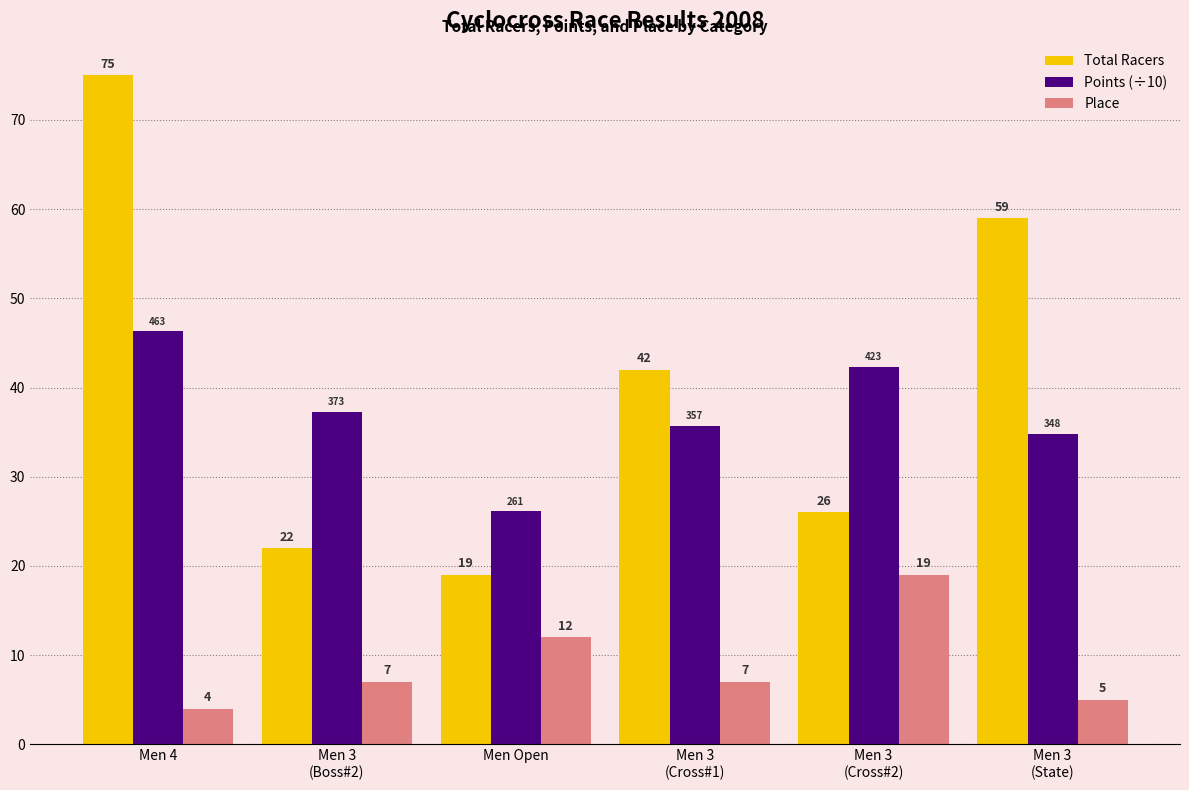

Between Men 4 and Men 3
(Cross#1), which series saw the biggest shift?

Total Racers